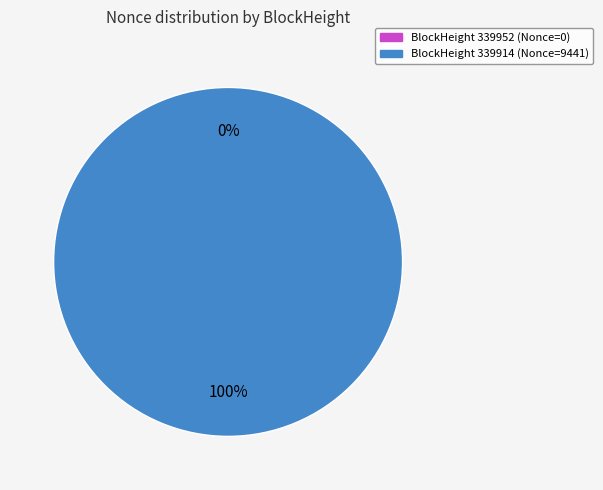

Which slice represents more than half of the pie?

339914